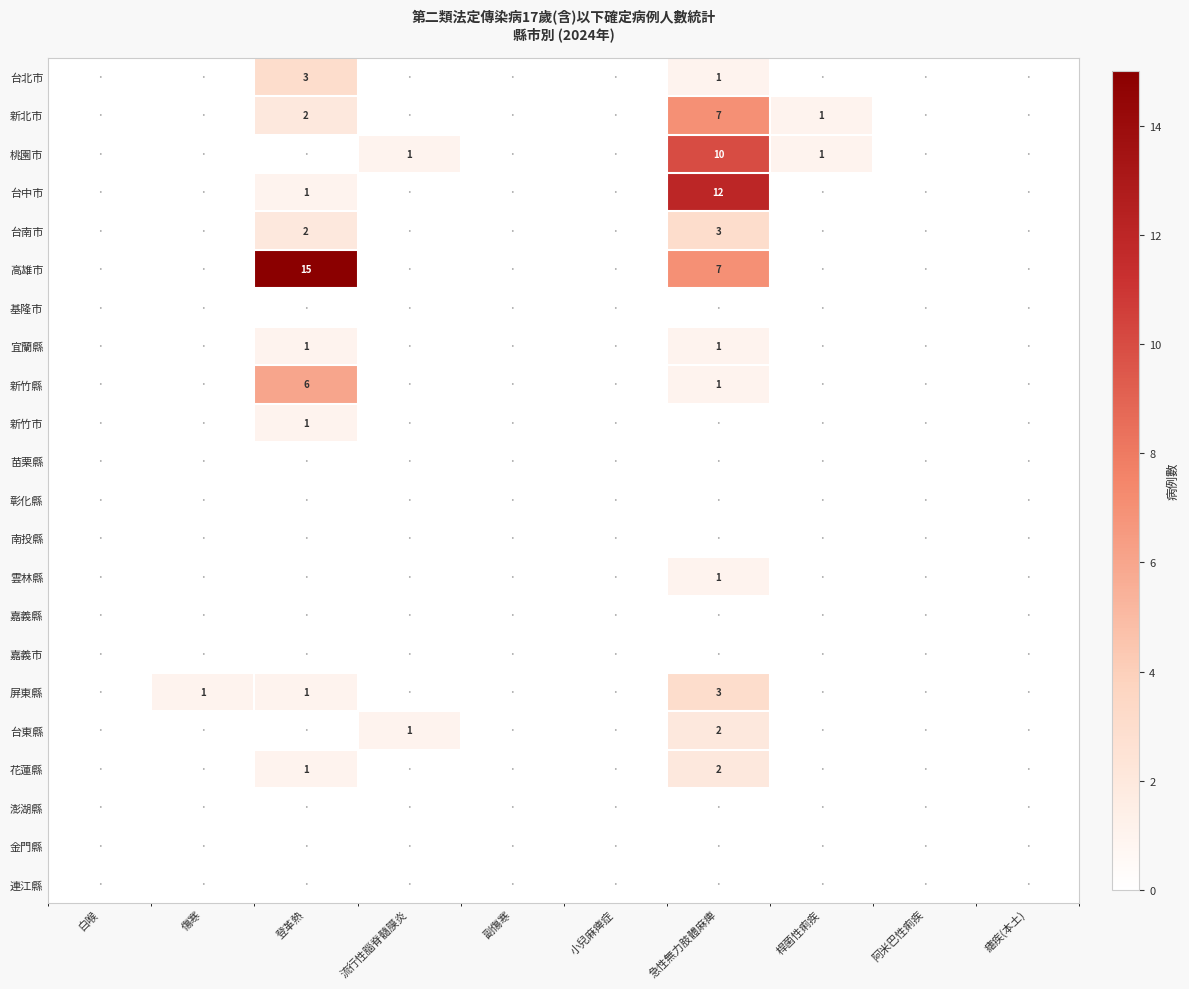

Is it true that 屏東縣 equals 3 at 急性無力肢體麻痺?

True